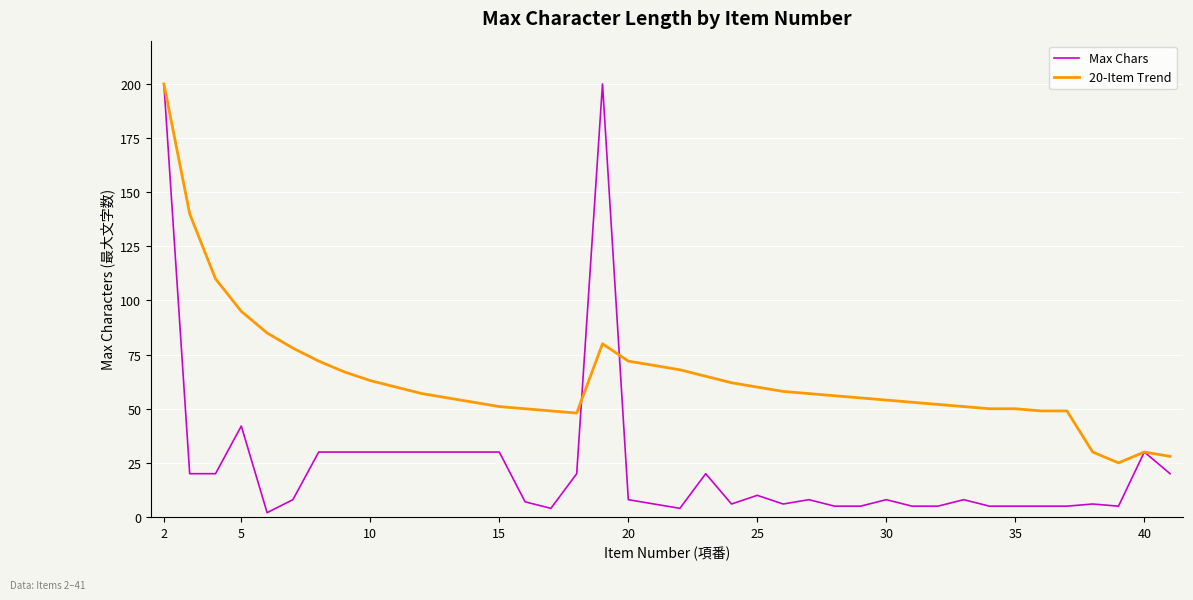

Which series has the largest total across all categories?

20-Item Trend